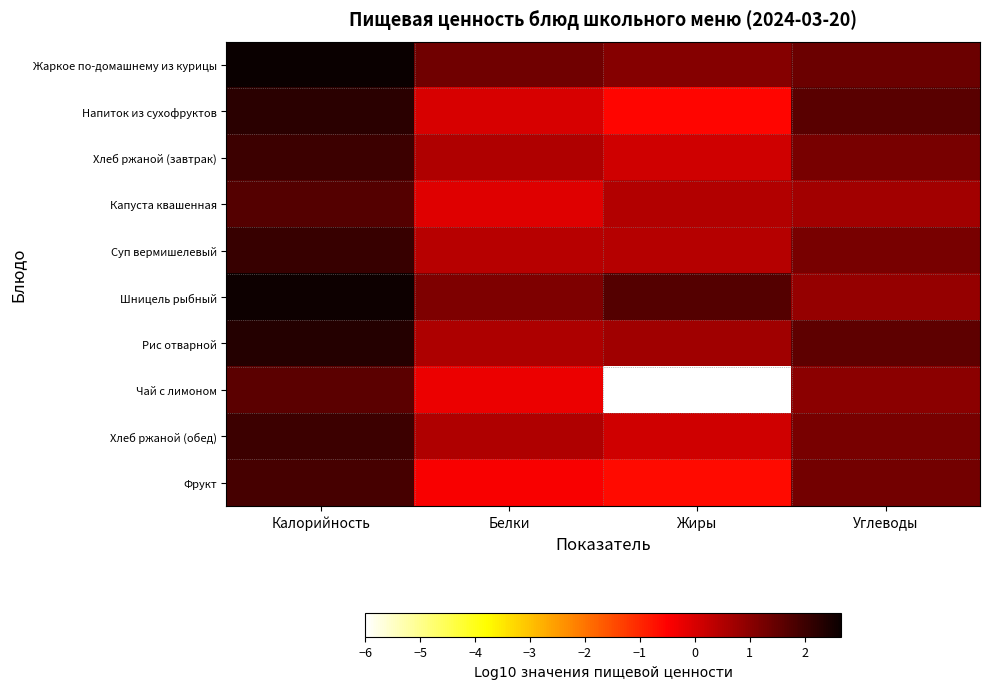

Which series has the largest range (max minus min)?

Чай с лимоном